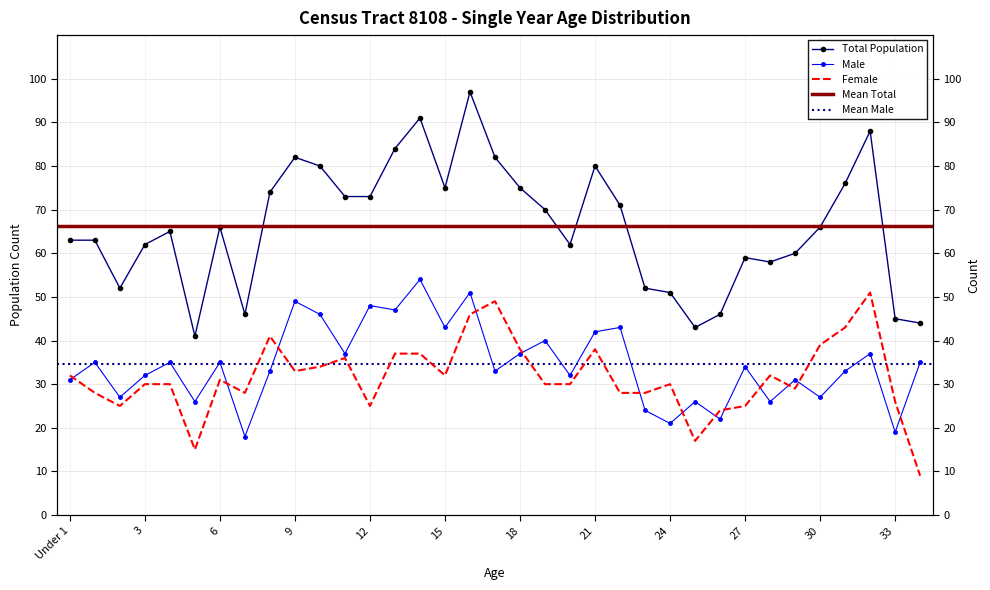

What is the label of the 9th point from the left?

8